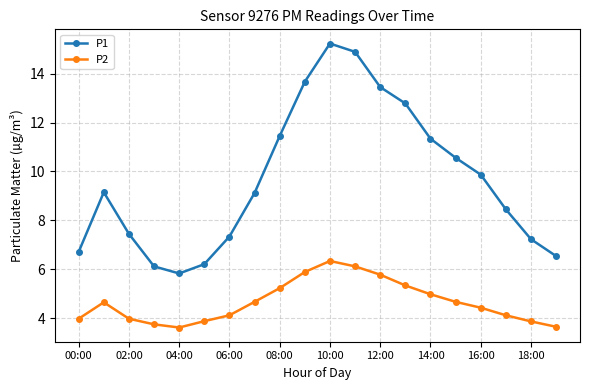

What is the value of the P1 point at the 19th from the left?

7.2